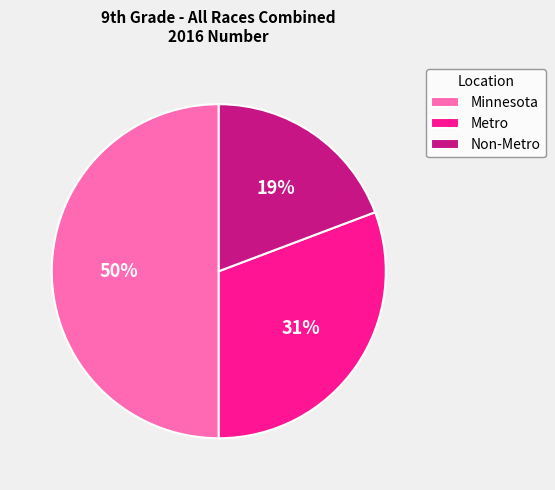

How many slices are in this pie chart?

3